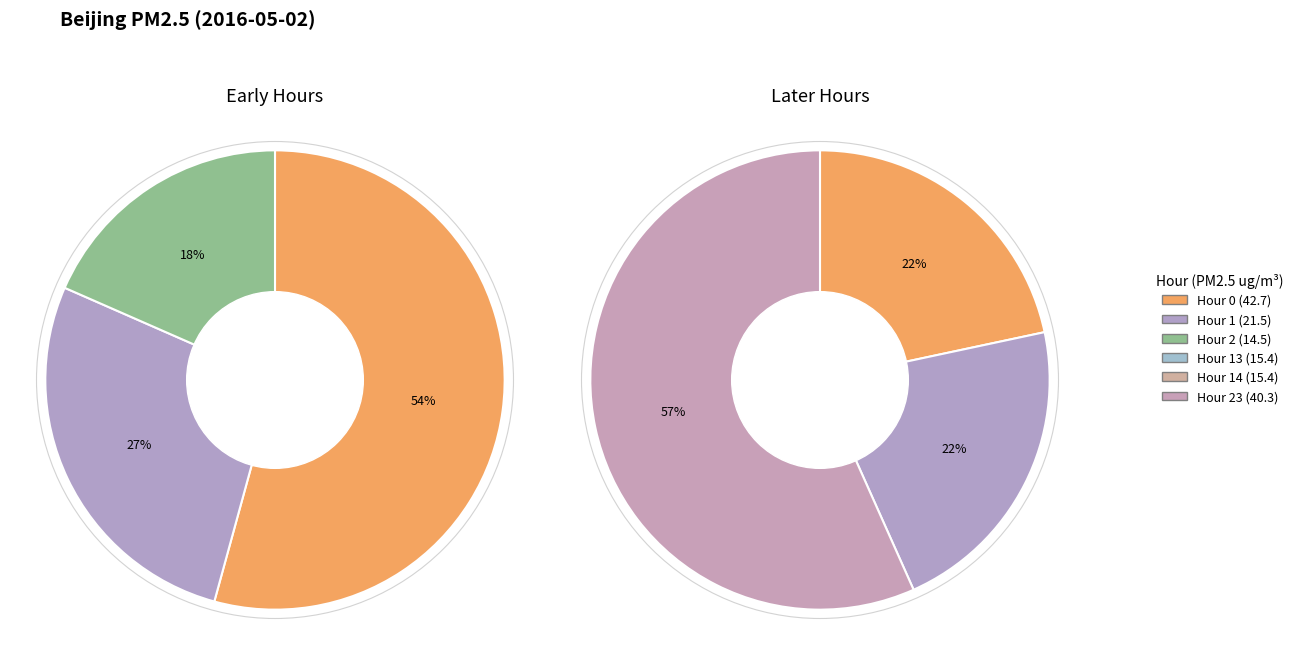

Approximately how many times larger is the value at Hour 13 compared to Hour 2?

1.1